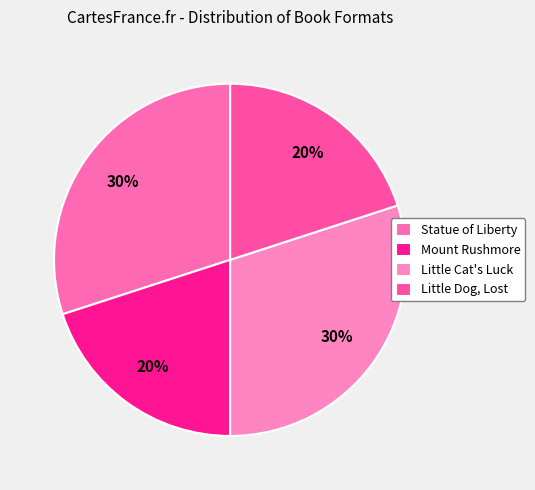

To the nearest percent, what percentage of the pie is Little Cat's Luck?

30%